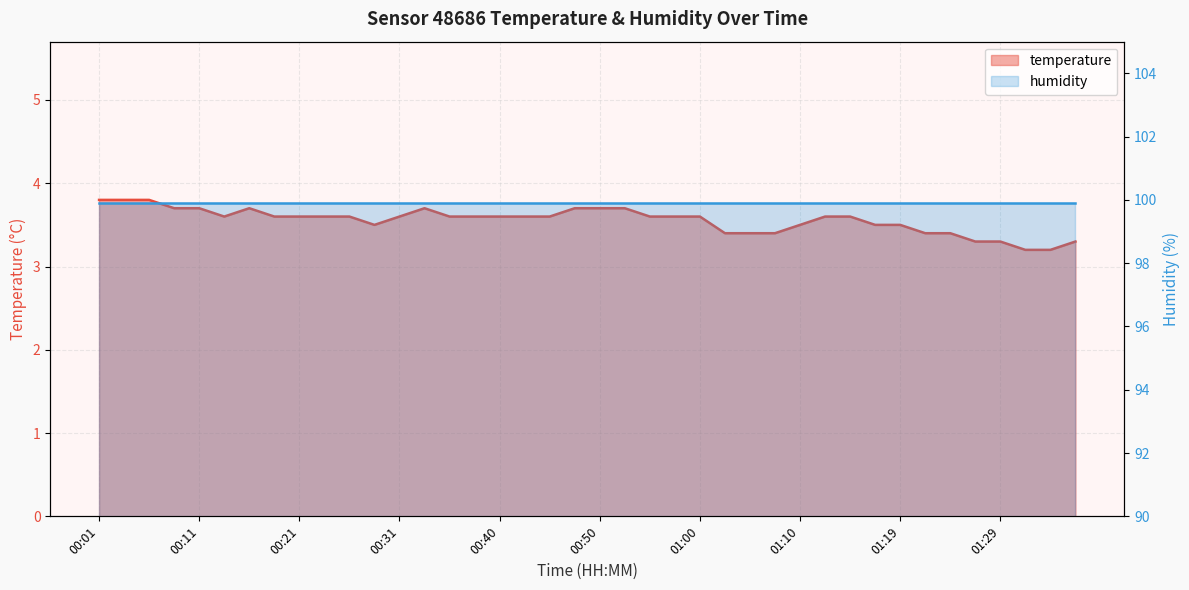

What is the value of the 3rd point from the left?

3.8